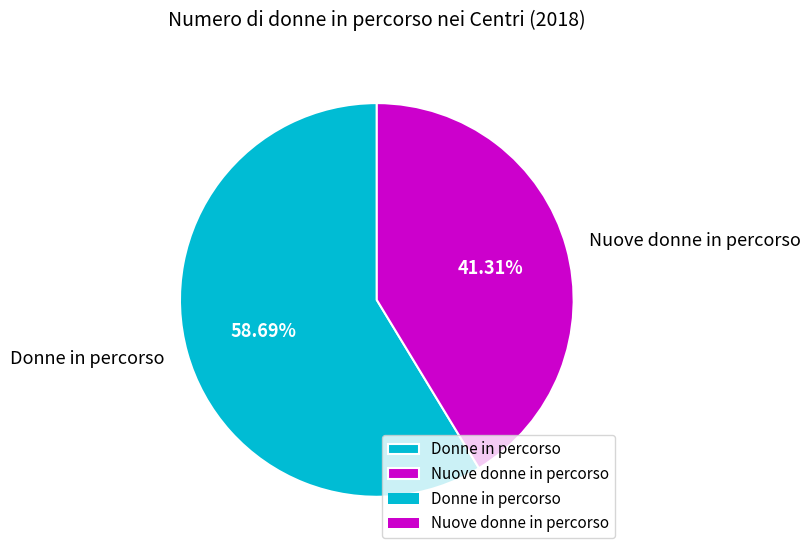

True or false: Nuove donne in percorso accounts for 50% of the total.

False